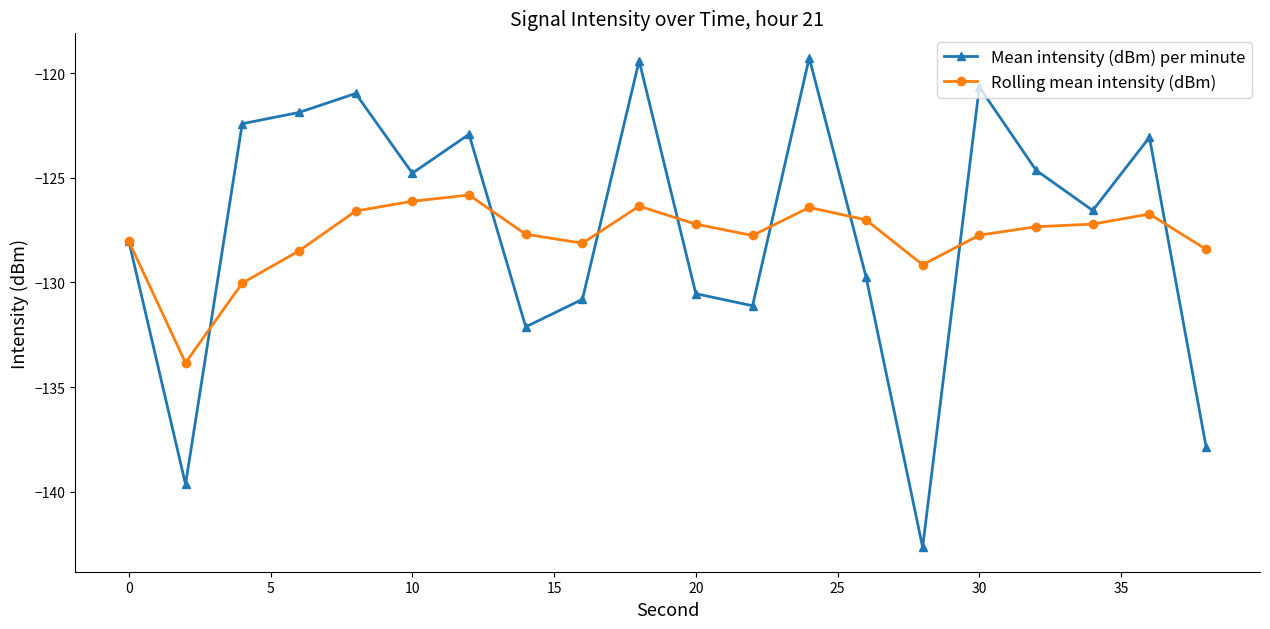

What is the value of the Rolling mean intensity (dBm) point at the 5th from the left?

-126.6